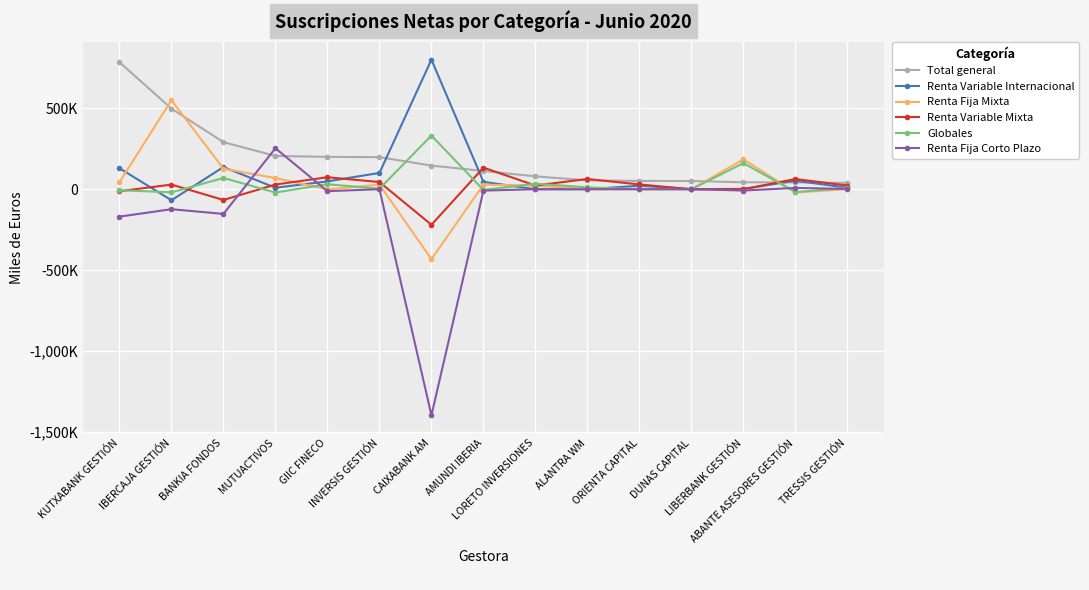

Is this an area chart (filled region under the line)?

No